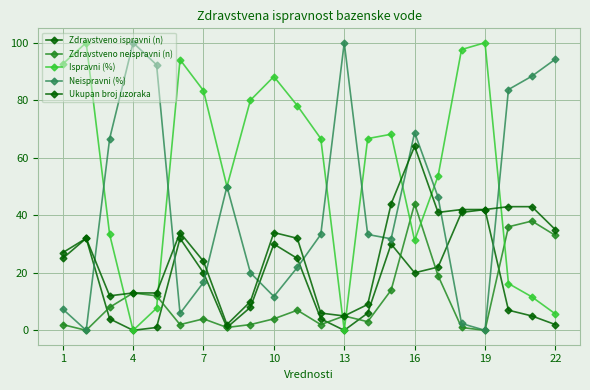

How many distinct data groups are displayed?

5